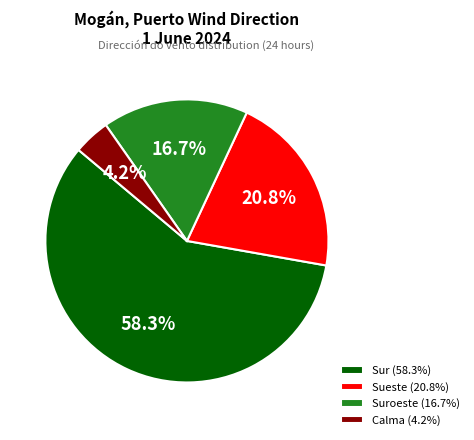

Approximately how many times larger is the value at Suroeste (16.7%) compared to Sur (58.3%)?

0.3